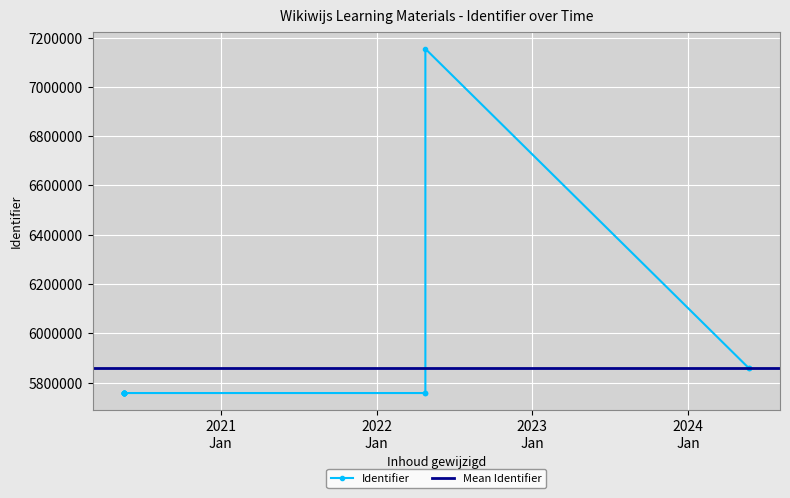

What is the sum of the values at 2024-05-22 13:48:26 and 2020-05-18 07:06:46?

11618291